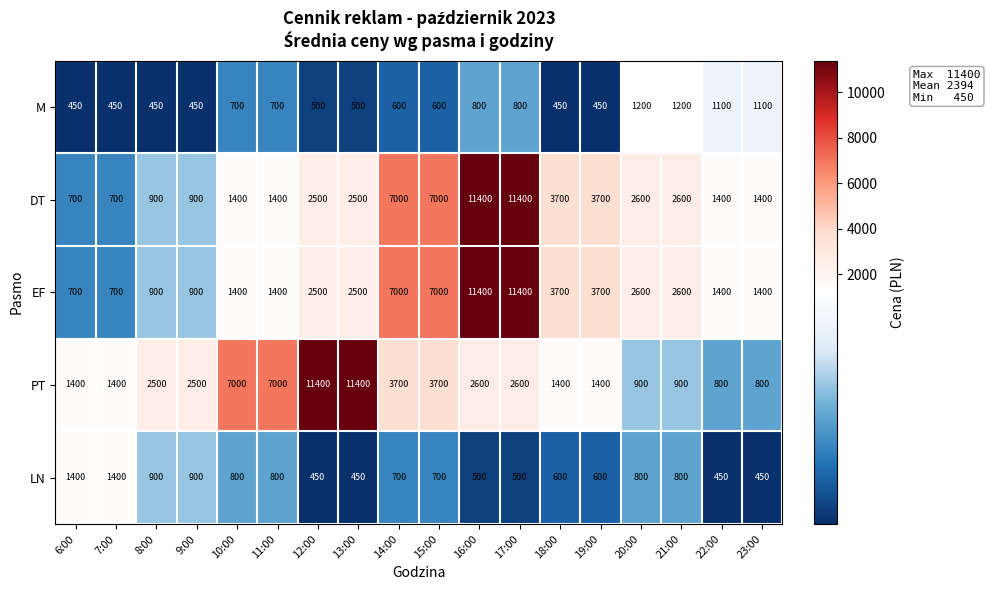

What is the spread (max minus min) of values at 10:00?

6300